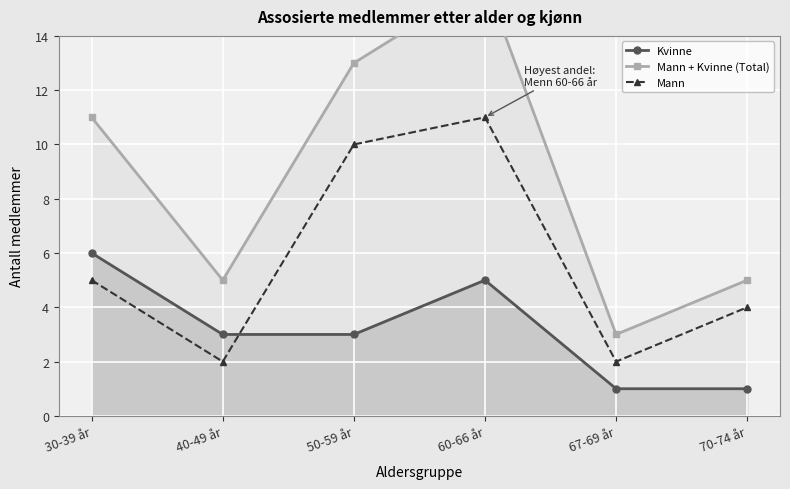

True or false: Mann and Kvinne cross at least once.

True